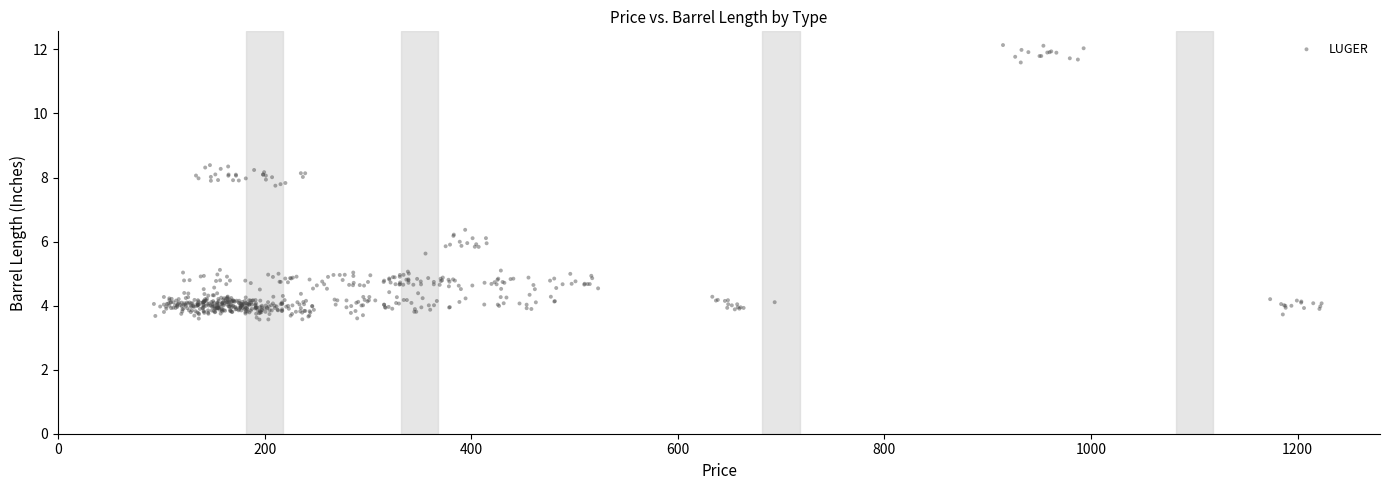

Count the number of points in this scatter plot.

585